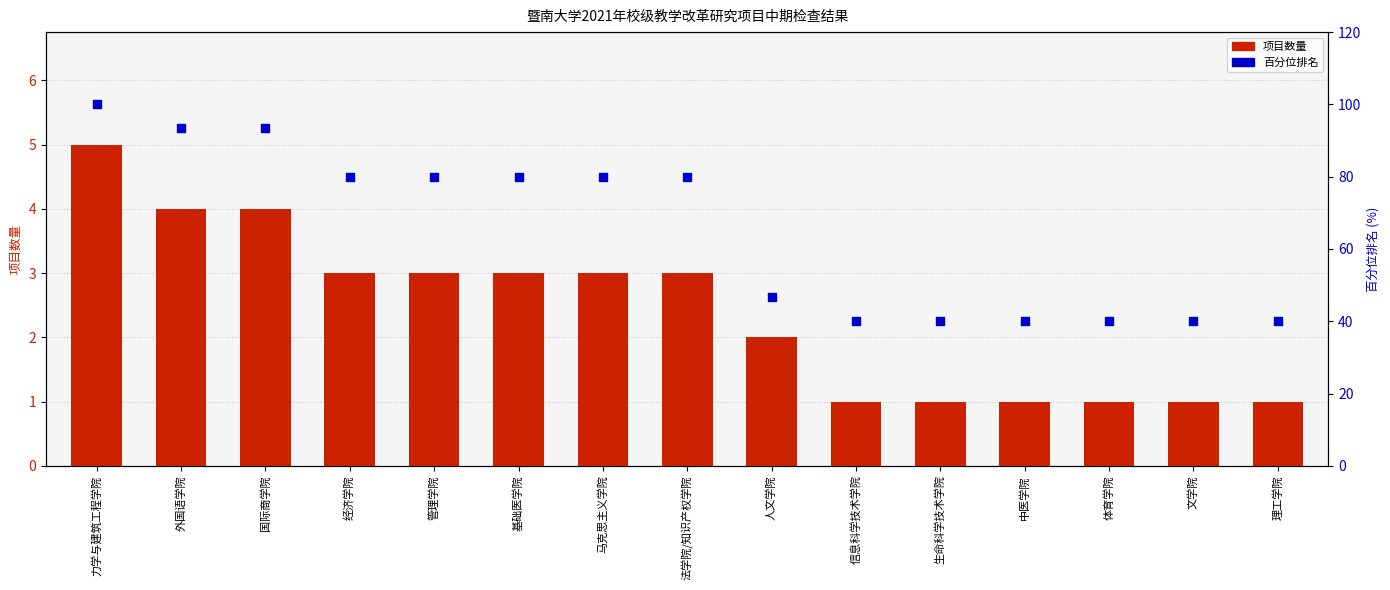

Which series reaches the maximum Y coordinate?

百分位排名